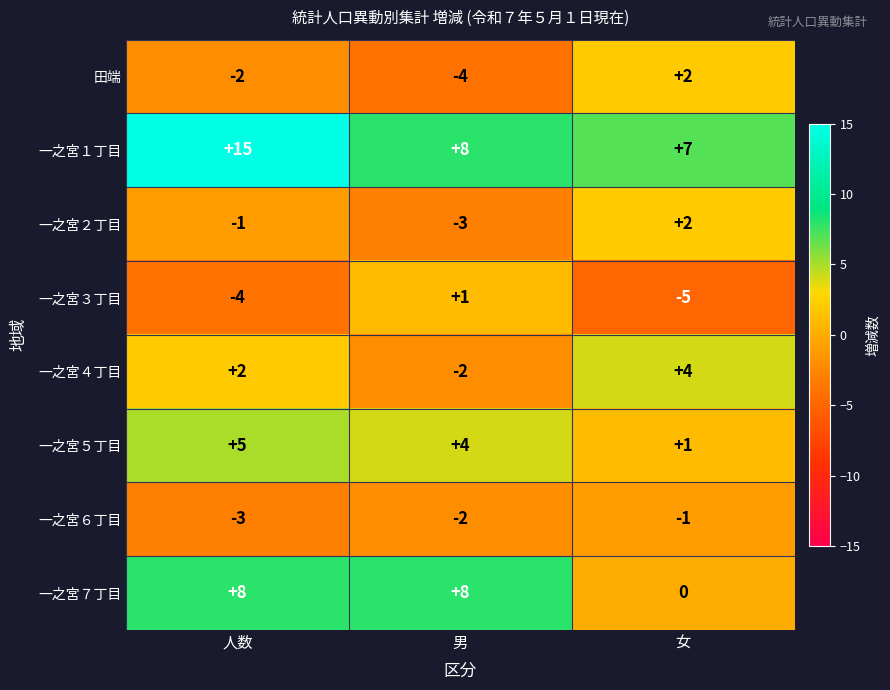

Rank the series at 人数 from lowest to highest value.

一之宮３丁目, 一之宮６丁目, 田端, 一之宮２丁目, 一之宮４丁目, 一之宮５丁目, 一之宮７丁目, 一之宮１丁目